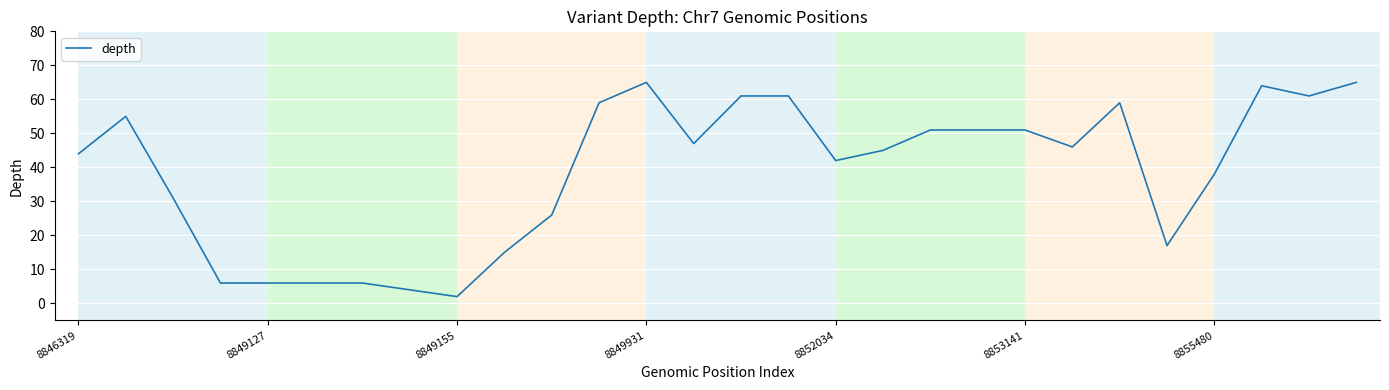

What is the maximum value shown in the chart?

65